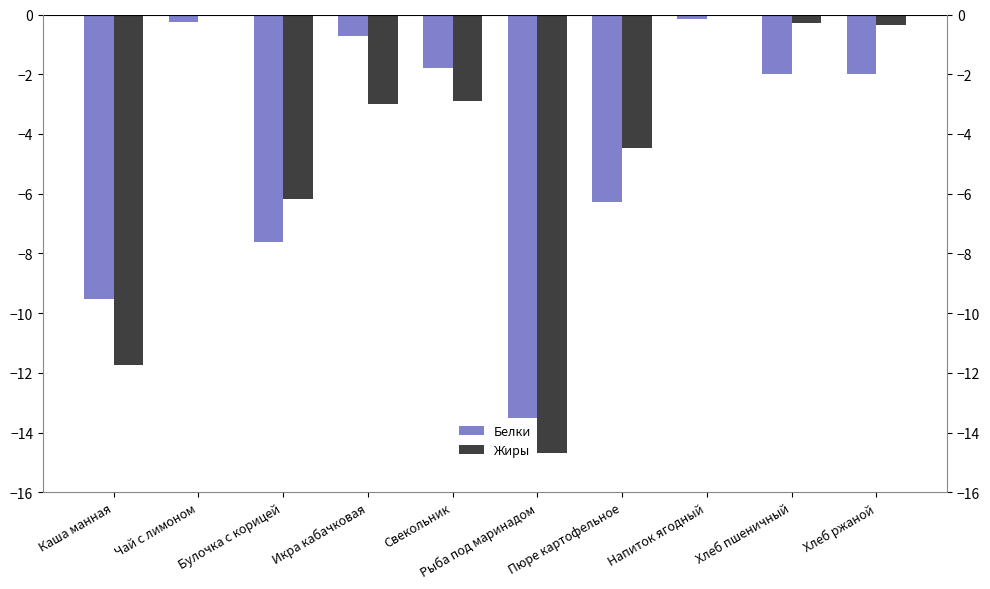

Rank the categories by Жиры value from lowest to highest.

Рыба под маринадом, Каша манная, Булочка с корицей, Пюре картофельное, Икра кабачковая, Свекольник, Хлеб ржаной, Хлеб пшеничный, Напиток ягодный, Чай с лимоном